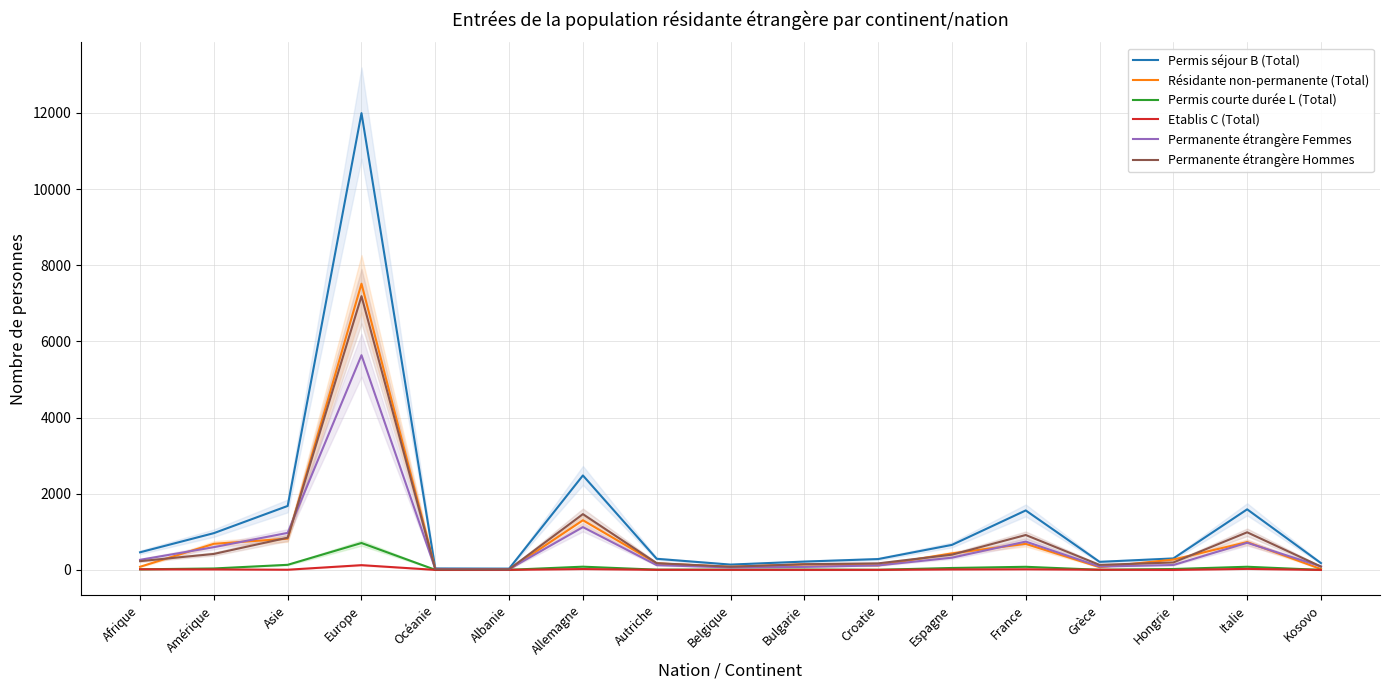

Rank the series at Allemagne from lowest to highest value.

Etablis C (Total), Permis courte durée L (Total), Permanente étrangère Femmes, Résidante non-permanente (Total), Permanente étrangère Hommes, Permis séjour B (Total)